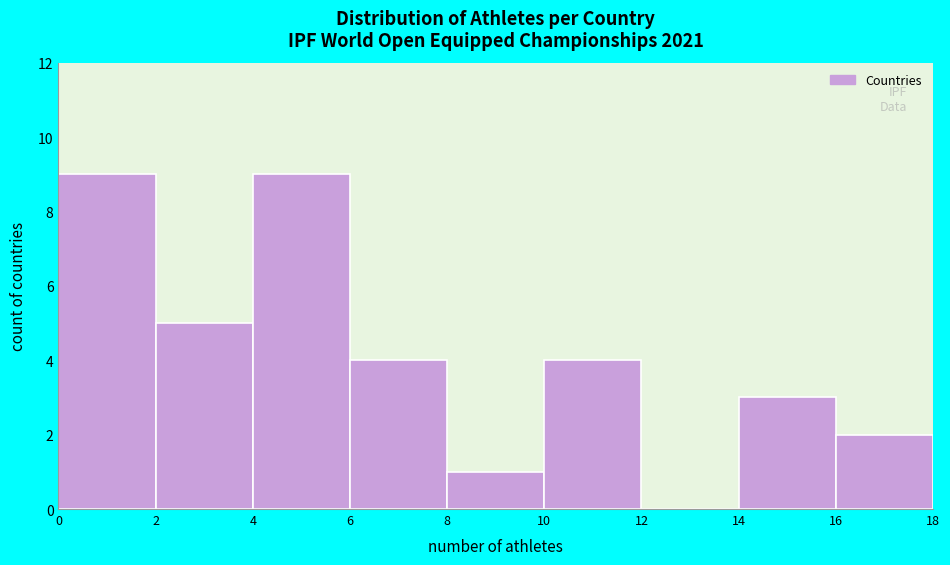

Reading left to right, transcribe this chart: for each bar, give the range it covers on the x-axis and its height. The values are not printed on the chart, so give them approximately, as read against the axis.

0 to 2: 9
2 to 4: 5
4 to 6: 9
6 to 8: 4
8 to 10: 1
10 to 12: 4
12 to 14: 0
14 to 16: 3
16 to 18: 2